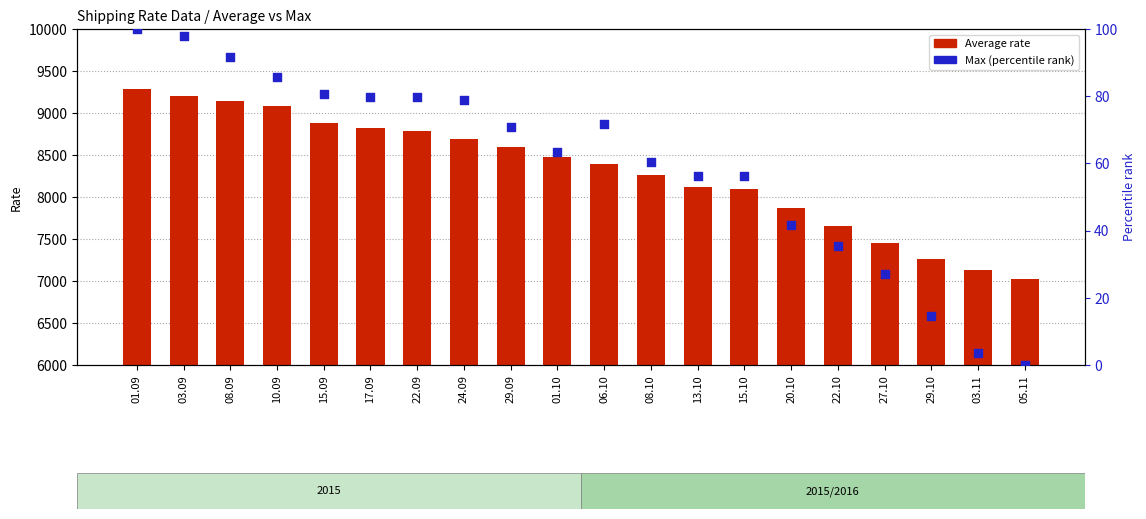

Is the value of Average at 20.10 greater than the value of Max (percentile rank) at 22.09?

Yes